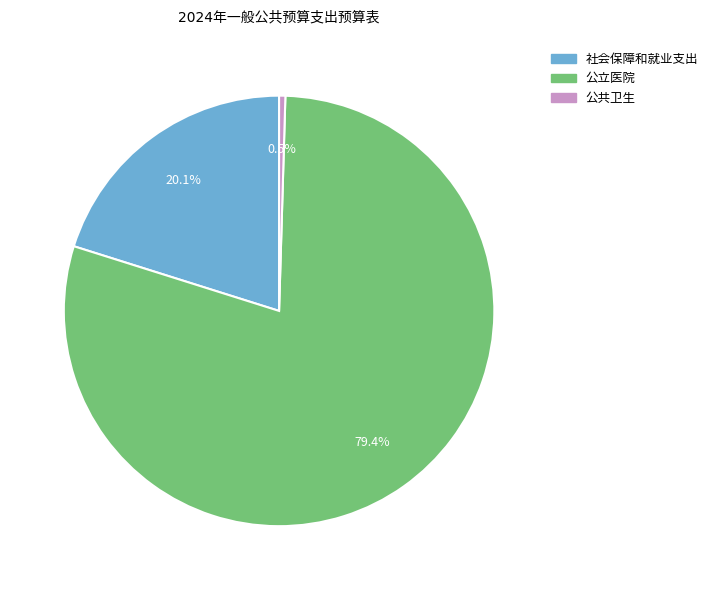

Count the number of slices in the pie.

3